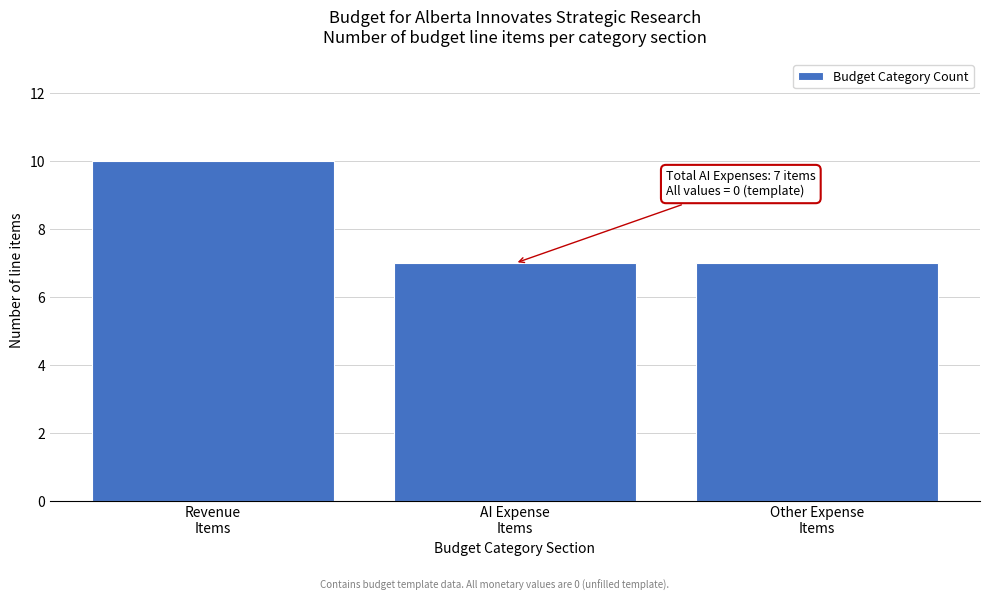

Reading left to right, extract all data points from this chart.

10	7	7